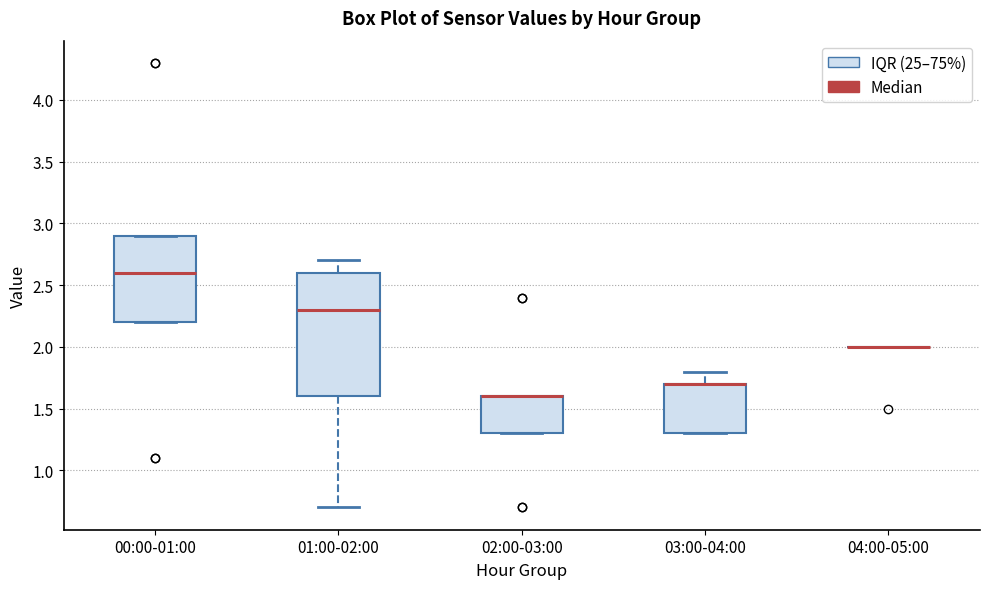

Reading left to right, read every box against the y-axis: the position of its median line, the range the box covers, and the ends of its whiskers. The values are not printed on the chart, so give them approximately, as read against the axis.

00:00-01:00: median 2.6, box 2.2 to 2.9, whiskers 2.2 to 2.9
01:00-02:00: median 2.3, box 1.6 to 2.6, whiskers 0.7 to 2.7
02:00-03:00: median 1.6 (drawn on the box's upper edge), box 1.3 to 1.6, whiskers 1.3 to 1.6
03:00-04:00: median 1.7 (drawn on the box's upper edge), box 1.3 to 1.7, whiskers 1.3 to 1.8
04:00-05:00: box collapsed to a line at 2.0, whiskers 2.0 to 2.0